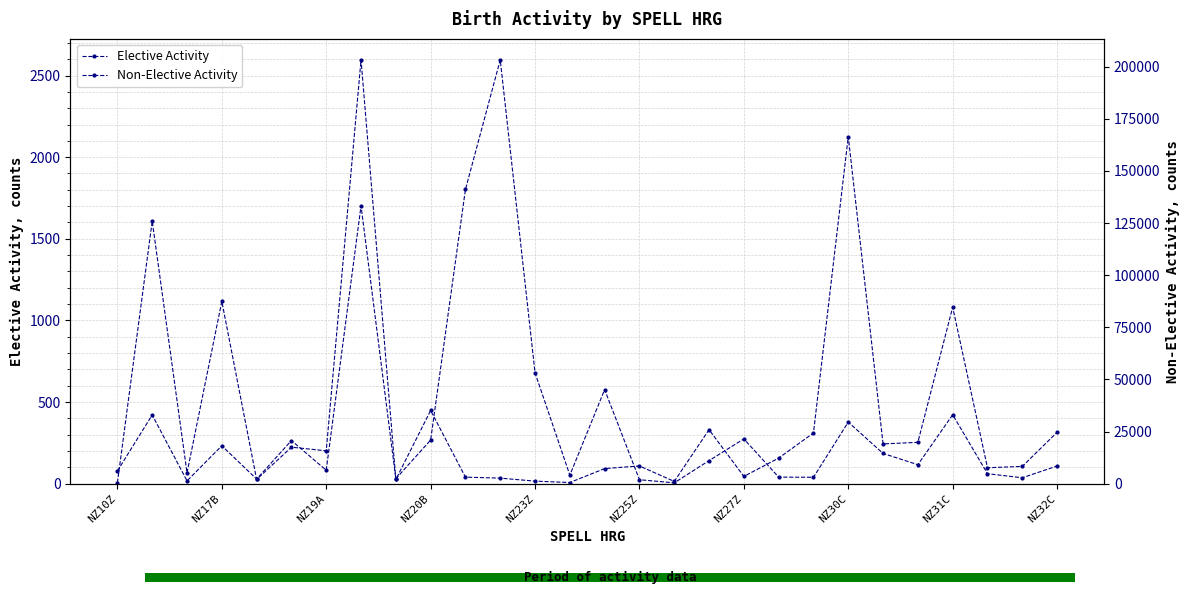

List the series in order of their overall mean, lowest first.

Elective Activity, Non-Elective Activity